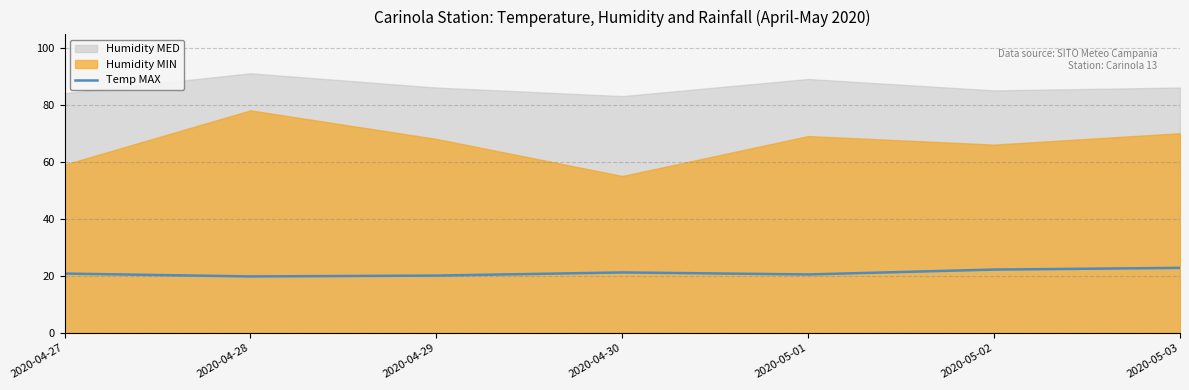

True or false: the data shows 15.3 at 2020-05-03.

False